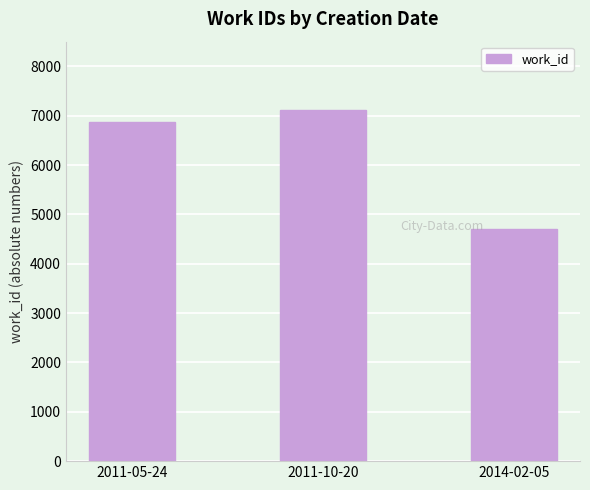

Rank the categories by value from highest to lowest.

2011-10-20, 2011-05-24, 2014-02-05